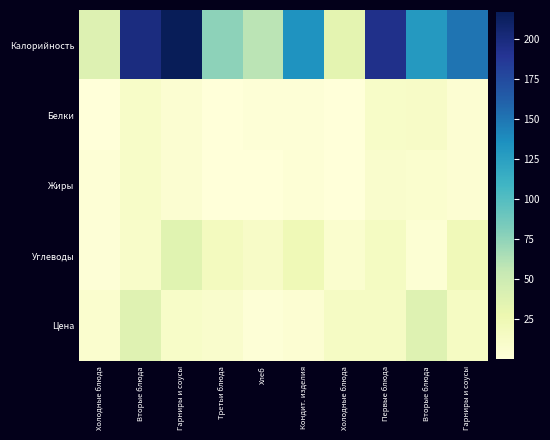

Between Первые блюда and Холодные блюда, which is larger?

Первые блюда